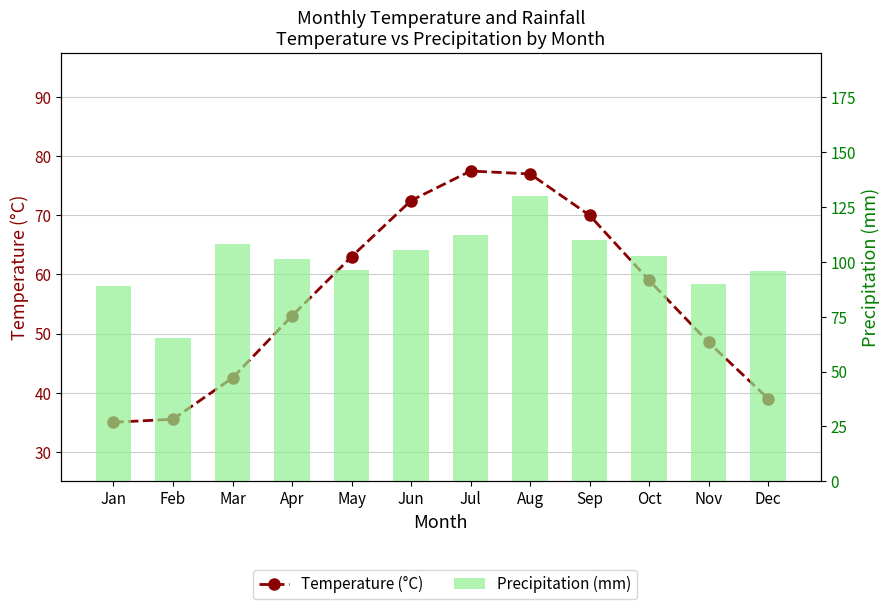

Reading right to left, list all the values displayed in this chart.

Temperature (°C): 39.0	48.5	59.0	70.0	77.0	77.5	72.5	63.0	53.0	42.5	35.5	35.0
Precipitation (mm): 95.9	90.0	102.5	110.2	130.2	112.1	105.4	96.4	101.1	108.3	65.2	89.0